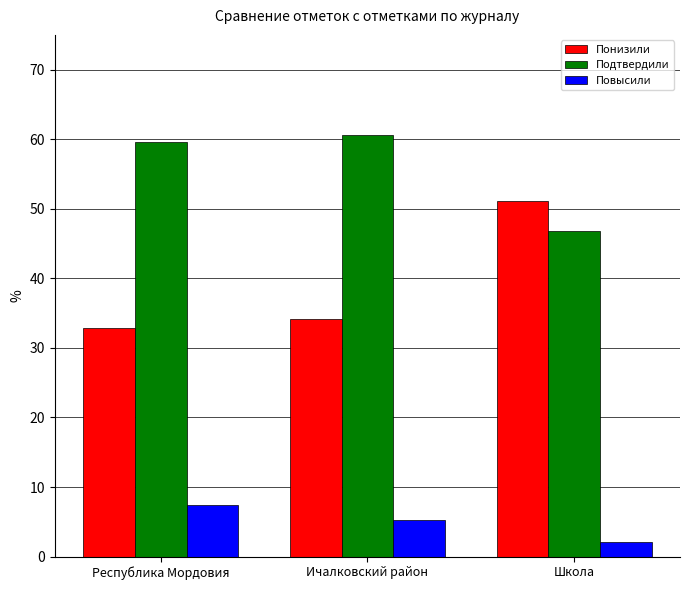

What is the approximate value of Повысили at Школа?

2.1